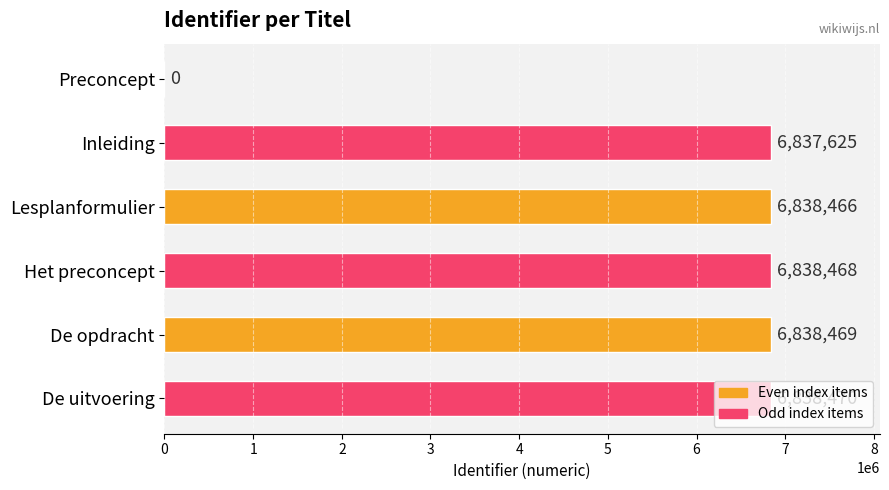

What is the greatest value displayed?

6838470